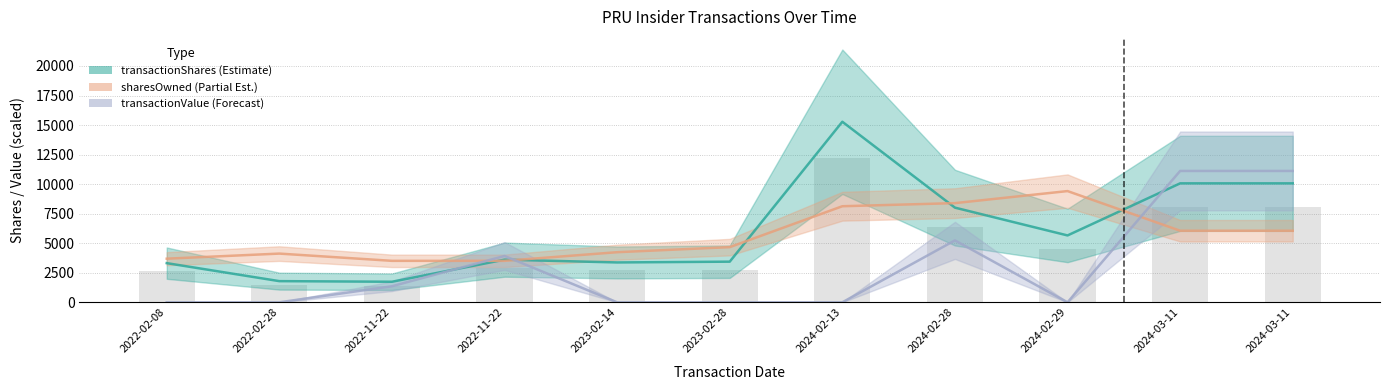

At how many categories does at least one series exceed 9914?

3